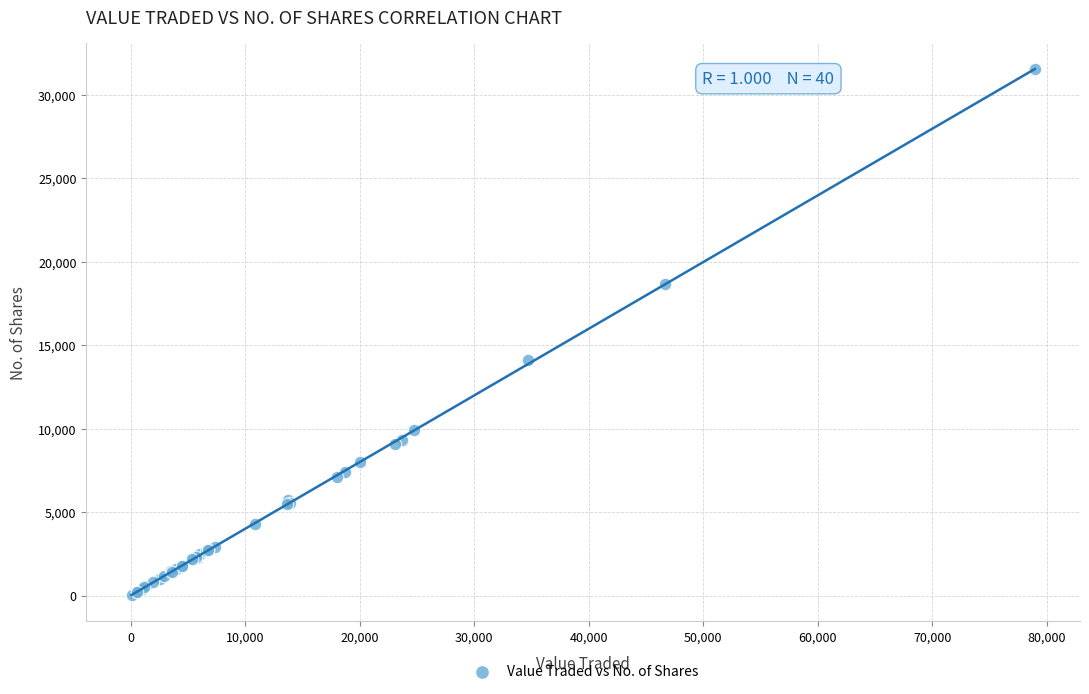

What Y value in the scatter plot is closest to 15790?

14101